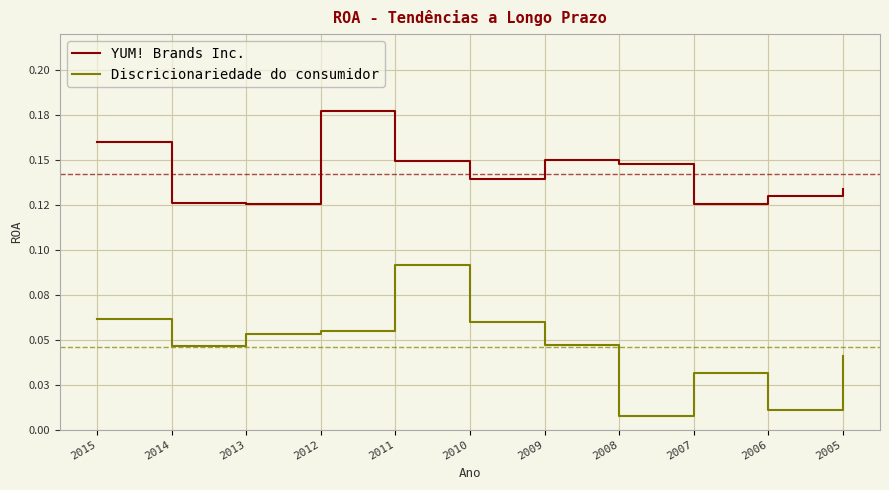

What are all the series names shown in the legend?

YUM! Brands Inc., Discricionariedade do consumidor